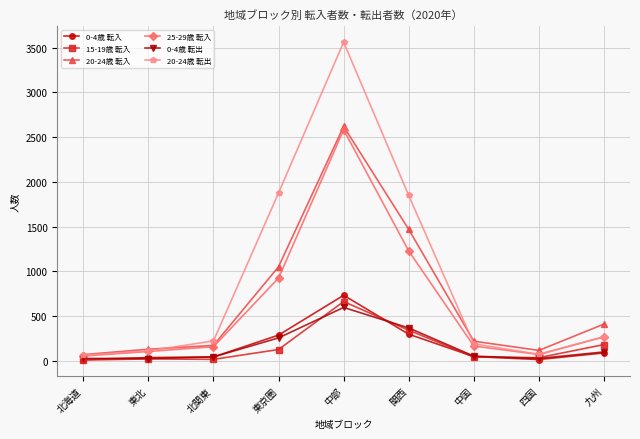

What is the label of the 8th point from the right?

東北